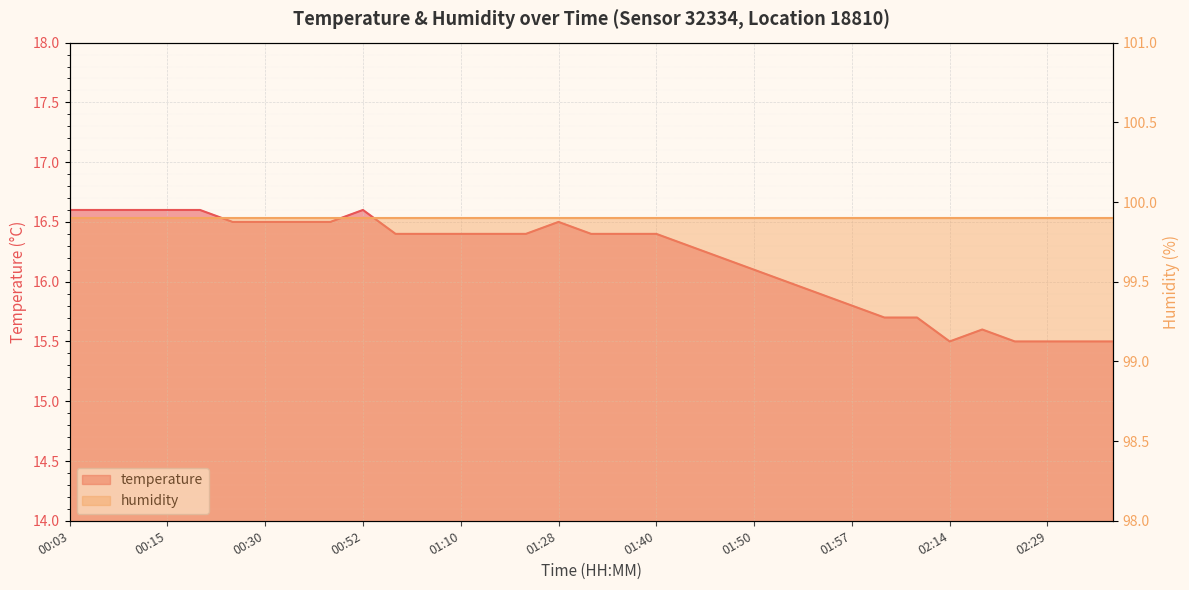

At which category does the data reach its first local valley?

02:14